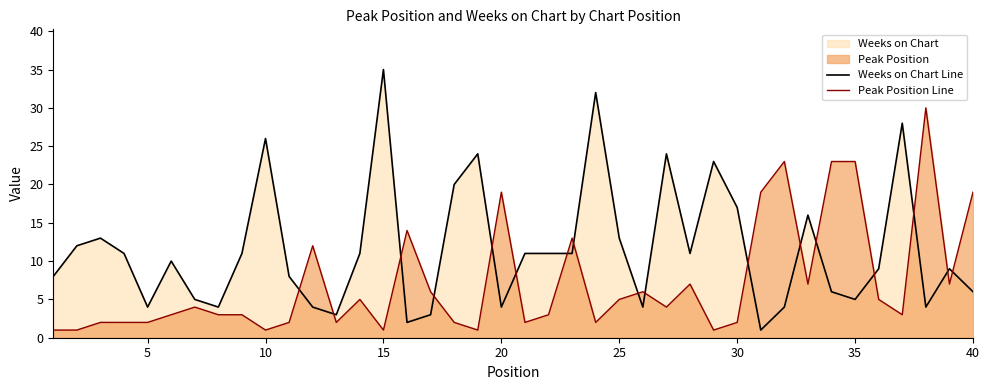

True or false: Peak Position Line has more than 1 points higher than both neighbors.

True